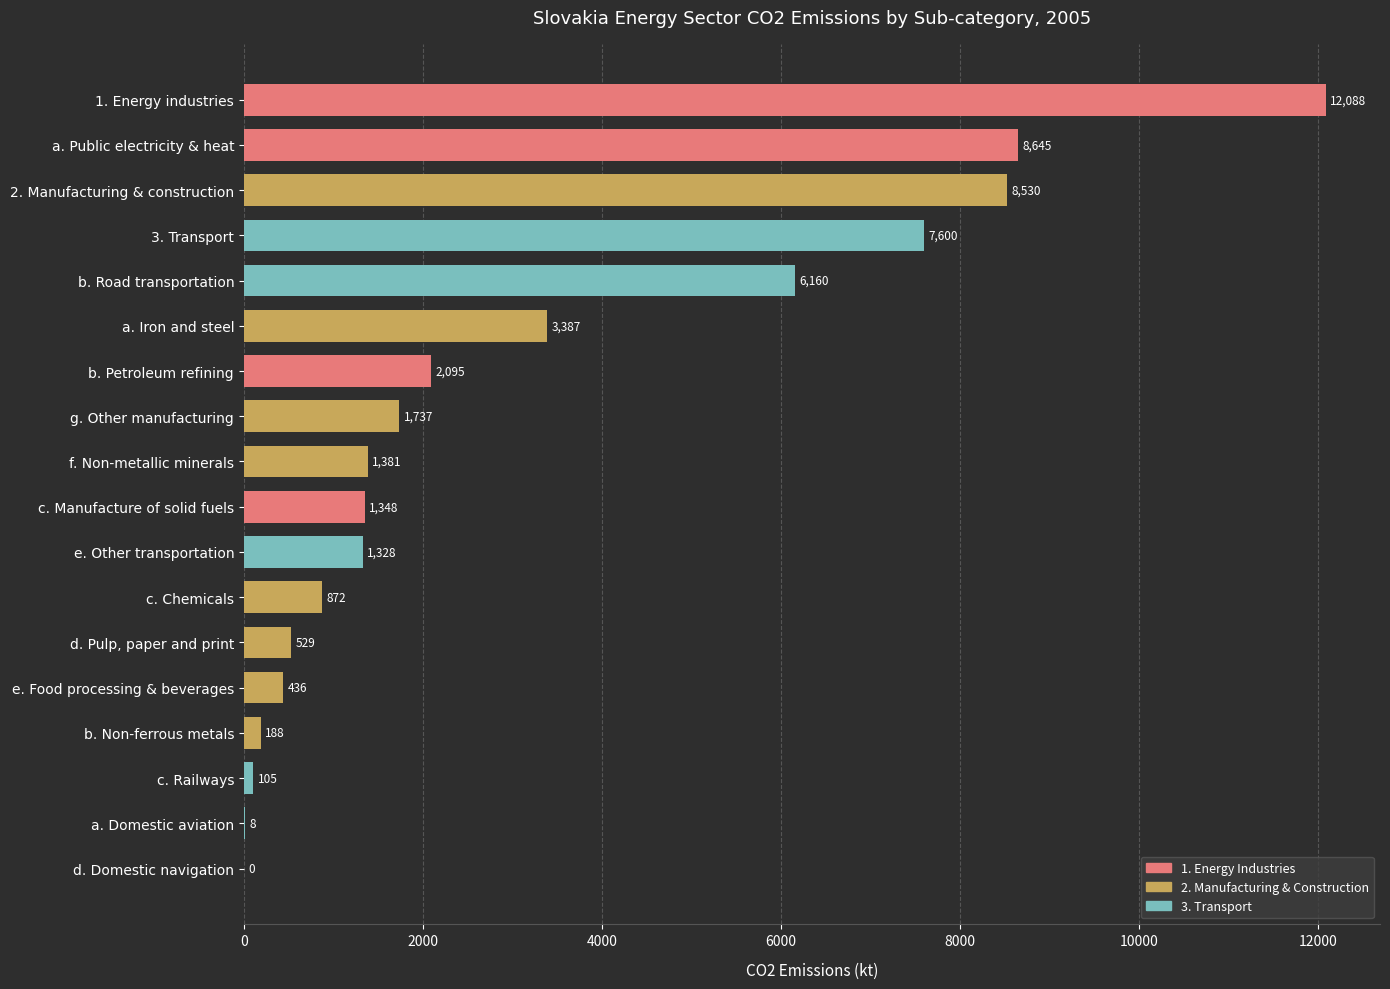

What is the greatest value displayed?

12088.5